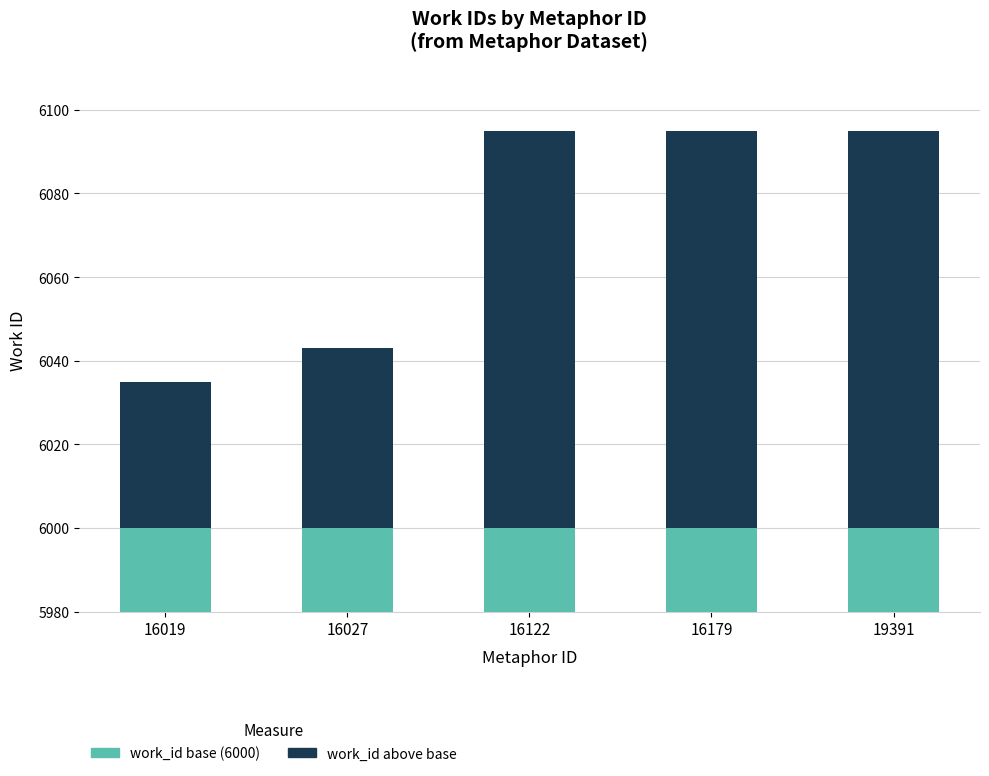

Reading left to right, list all the values displayed in this chart.

work_id base (6000): 6000	6000	6000	6000	6000
work_id above base: 35	43	95	95	95